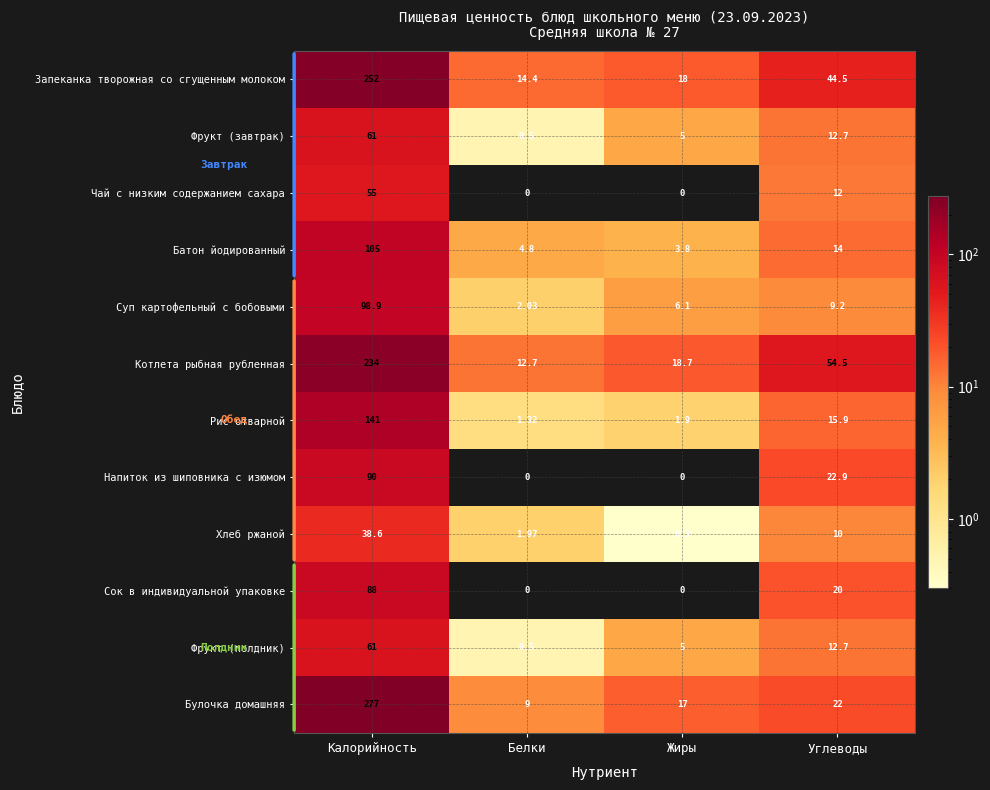

List the labels in order of Батон йодированный value, largest first.

Калорийность, Углеводы, Белки, Жиры